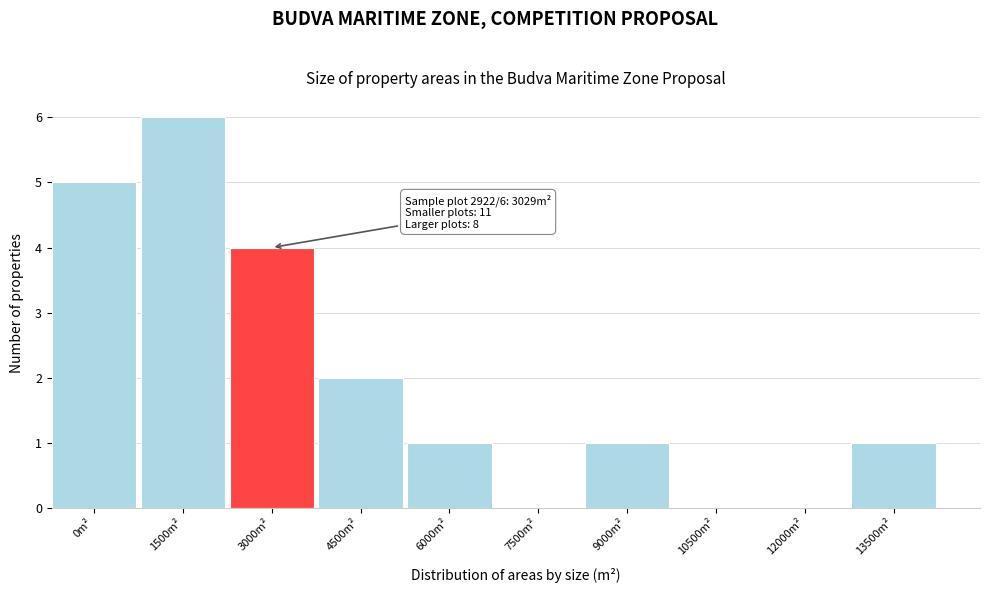

Reading right to left, list all the values displayed in this chart.

13500m²=1	12000m²=0	10500m²=0	9000m²=1	7500m²=0	6000m²=1	4500m²=2	3000m²=4	1500m²=6	0m²=5